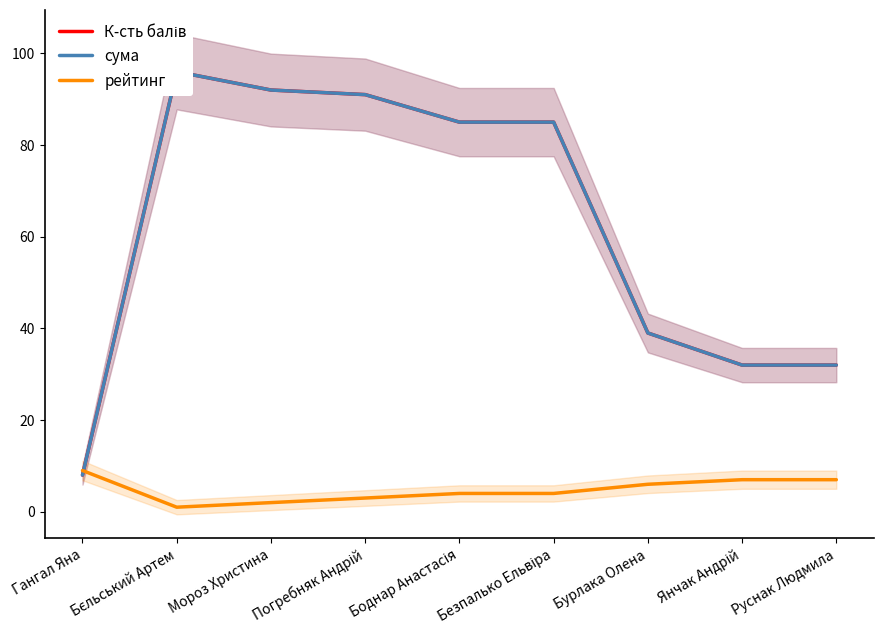

Reading right to left, extract all data points from this chart.

К-сть балів: 32	32	39	85	85	91	92	96	8
сума: 32	32	39	85	85	91	92	96	8
рейтинг: 7	7	6	4	4	3	2	1	9